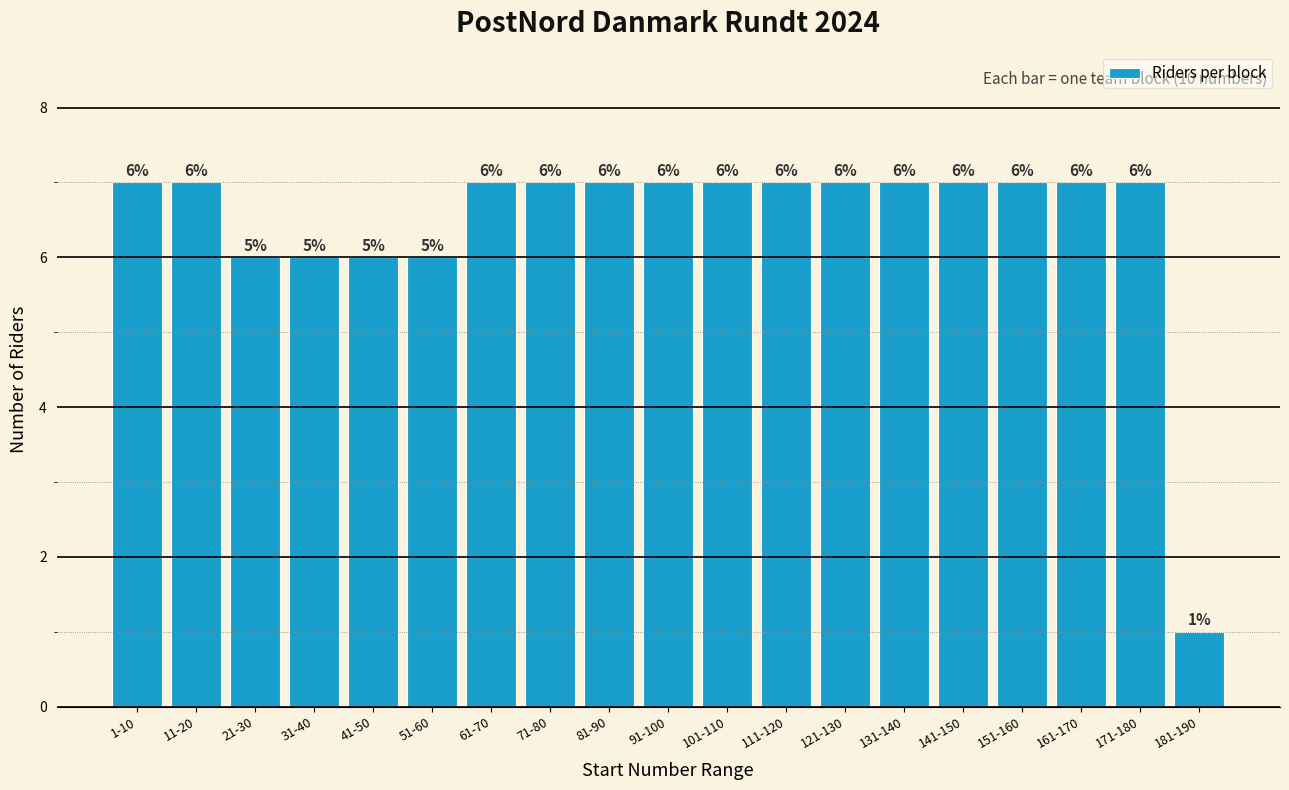

Reading right to left, what are all the values shown in this chart?

1	7	7	7	7	7	7	7	7	7	7	7	7	6	6	6	6	7	7